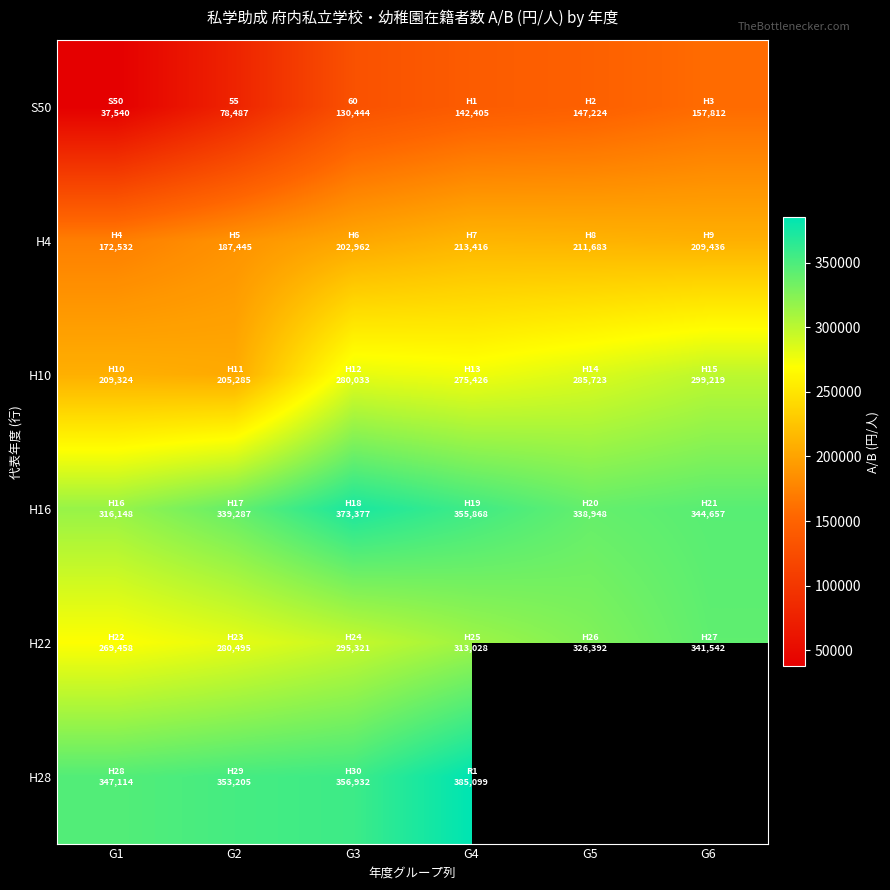

What is the spread (max minus min) of values at G5?

191724.0